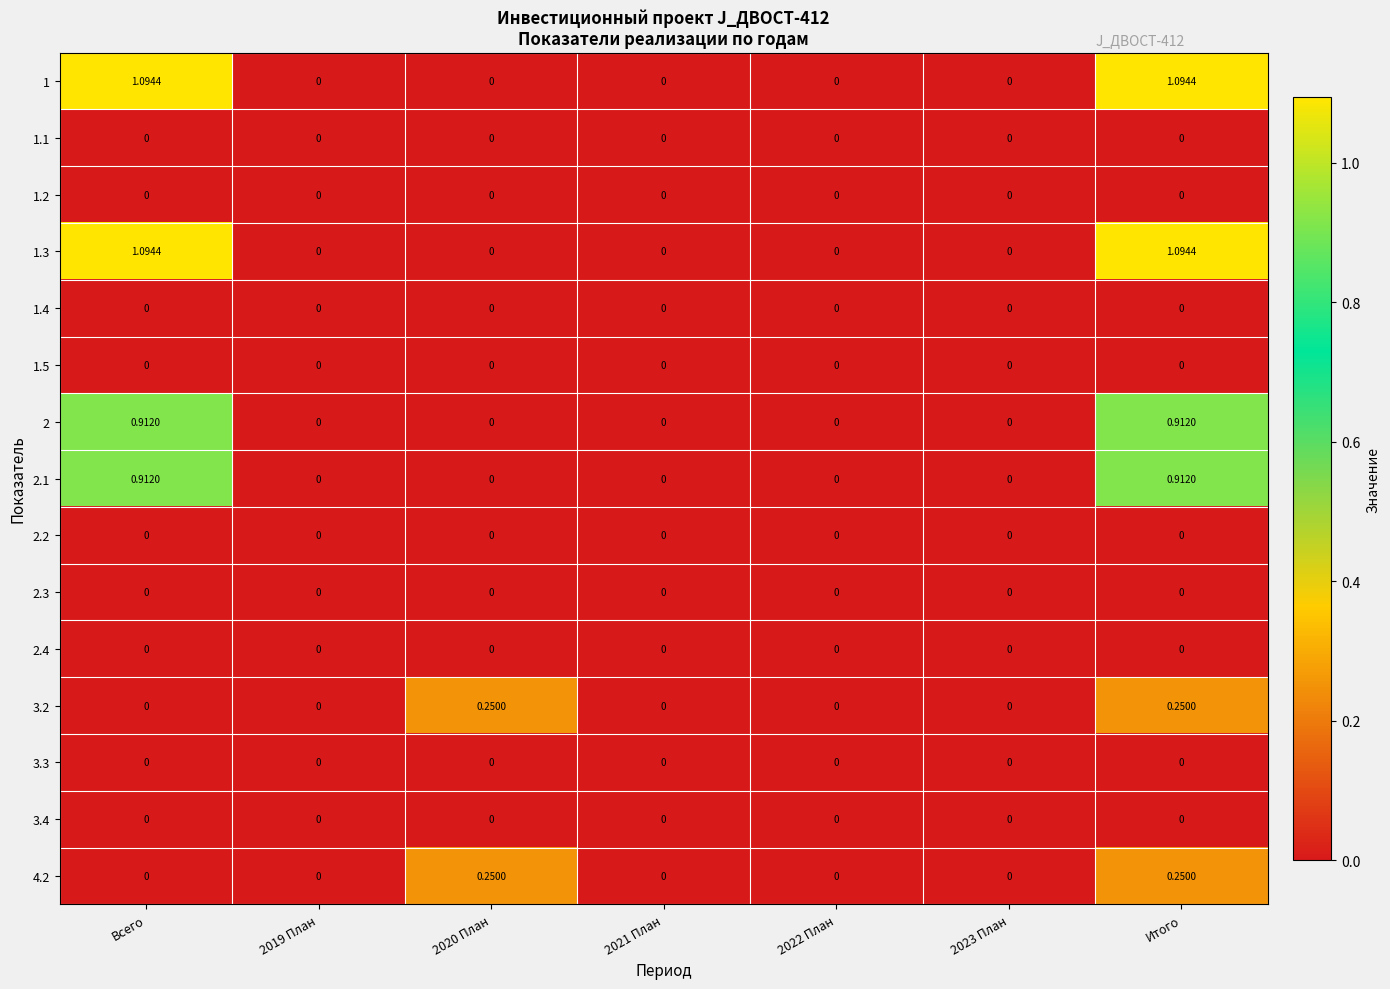

At which category is the sum across all series the highest?

Итого